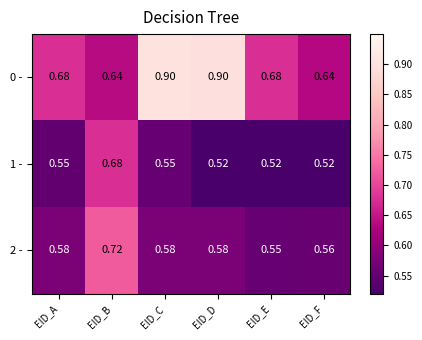

At which label does 1 - reach its peak?

EID_B